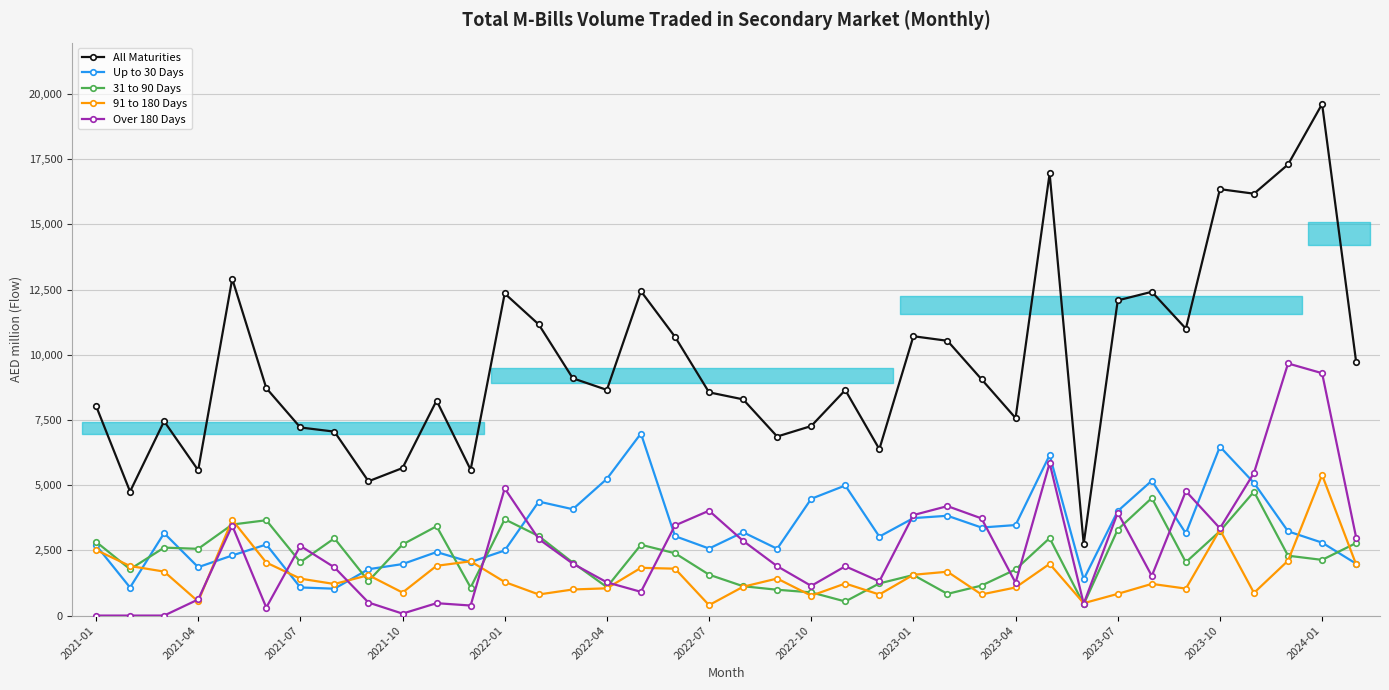

How many intersections are there between 91 to 180 Days and 31 to 90 Days?

20